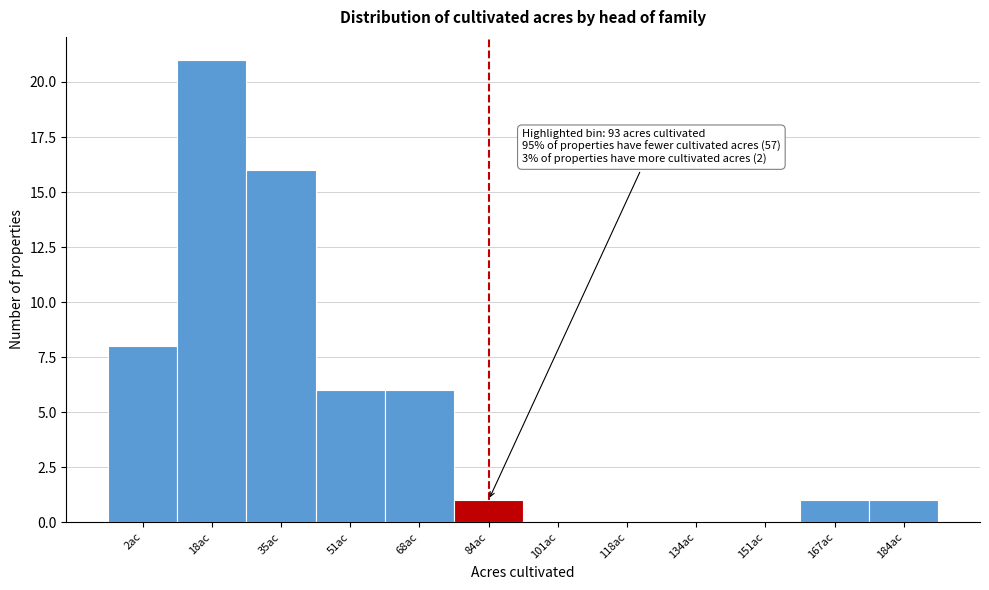

Reading left to right, transcribe all the data shown in this chart.

2ac=8	18ac=21	35ac=16	51ac=6	68ac=6	84ac=1	101ac=0	118ac=0	134ac=0	151ac=0	167ac=1	184ac=1